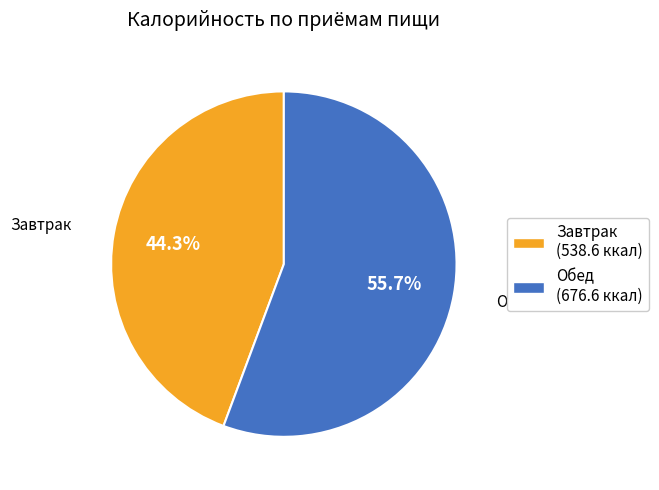

Which category has the smallest portion of the pie?

Завтрак